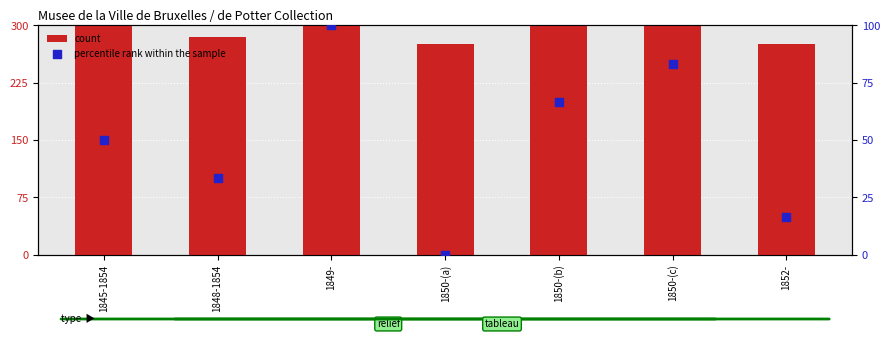

Is the value of count at 1852- greater than the value of percentile rank within the sample at 1849-?

Yes